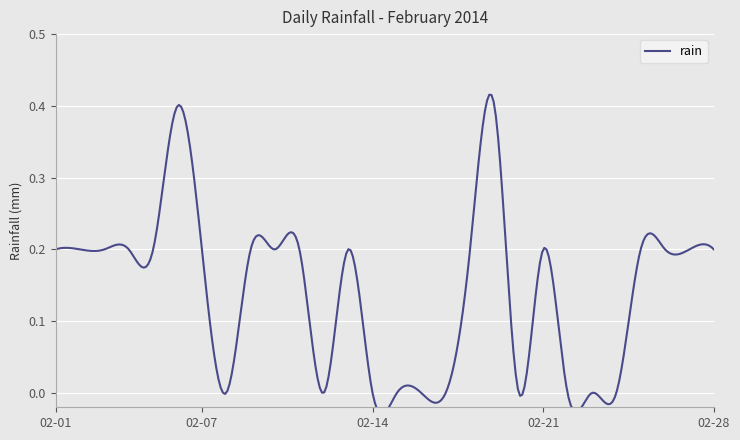

How many lines are shown in the chart?

1